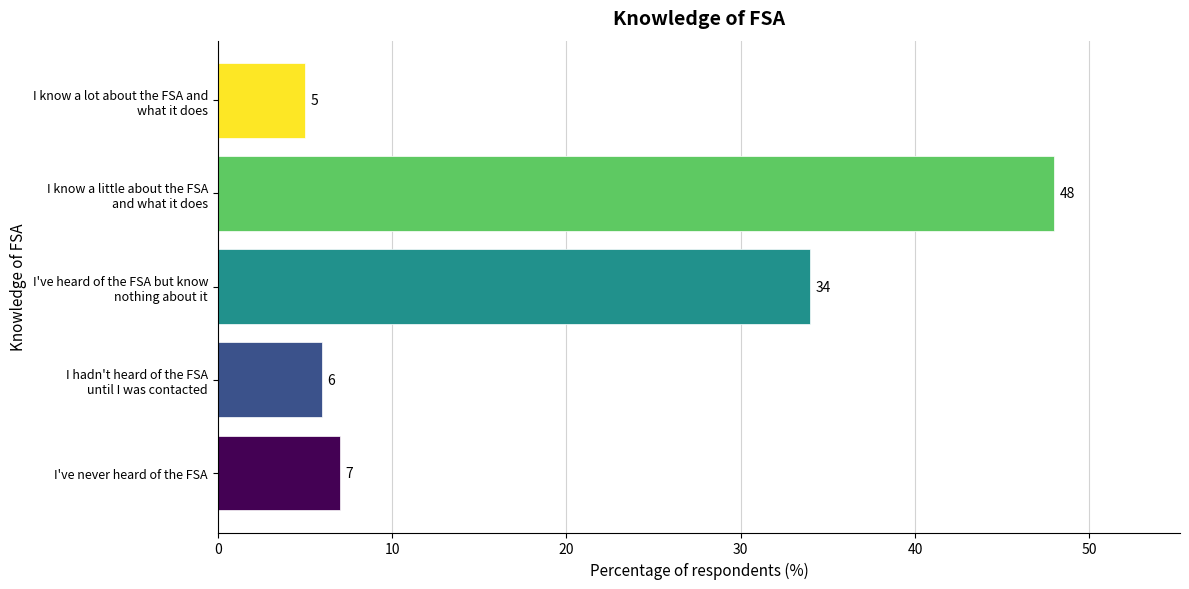

What is the sum of all values?

100